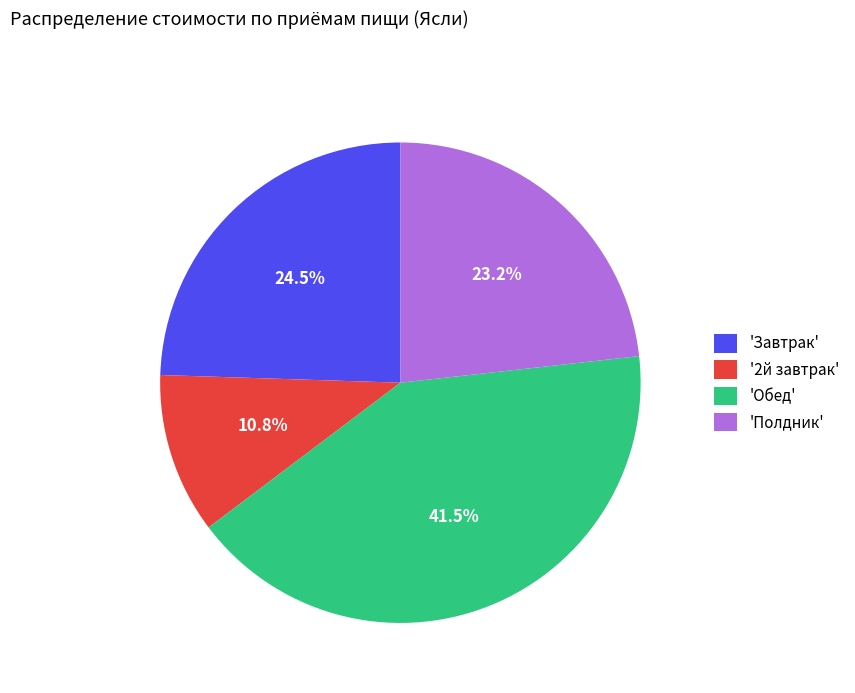

Does any single category account for the majority?

No